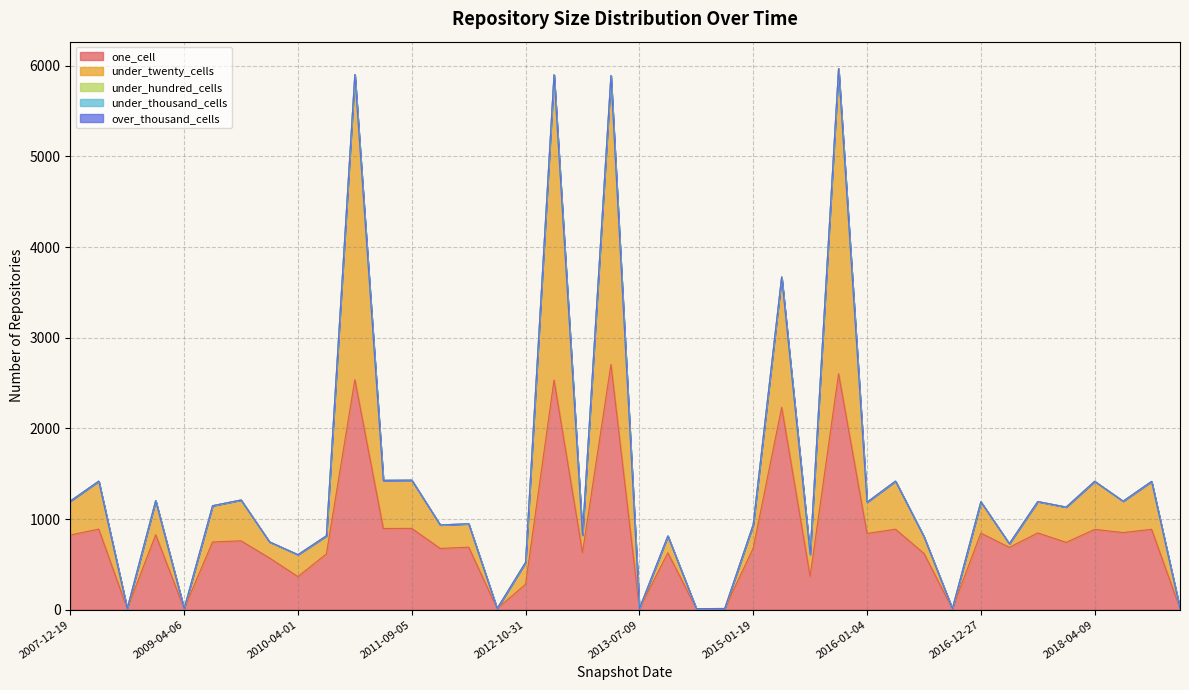

What is the spread (max minus min) of values at 2012-12-11?

3366